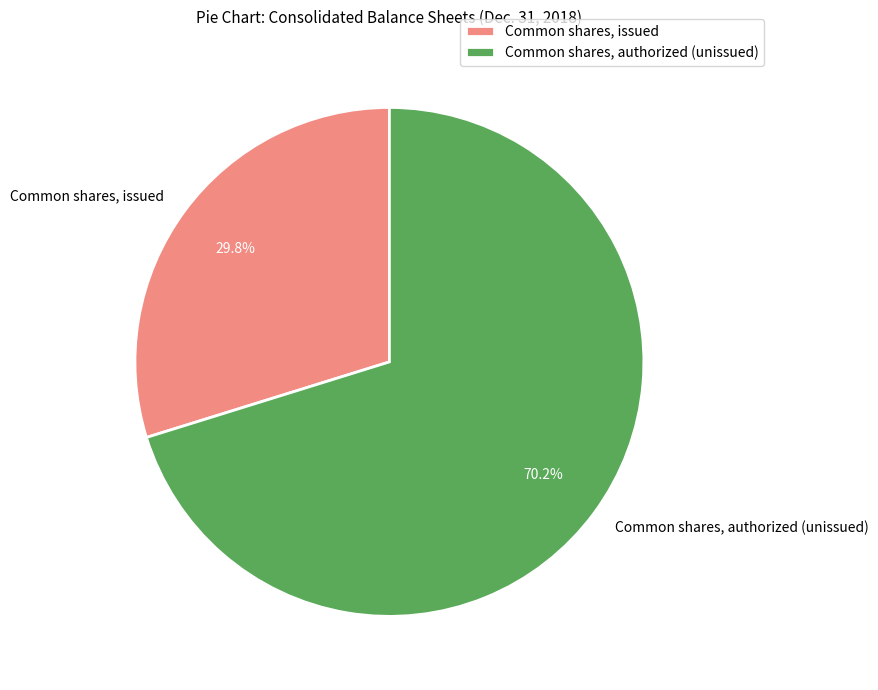

Approximately how many times larger is the value at Common shares, authorized (unissued) compared to Common shares, issued?

2.4